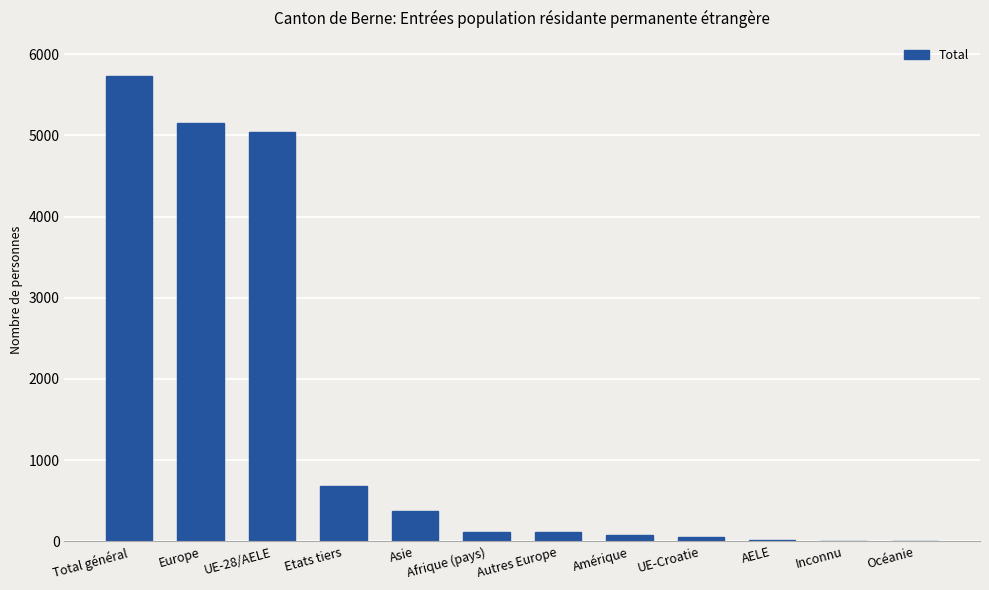

Is it true that the value at Autres Europe is 110?

True